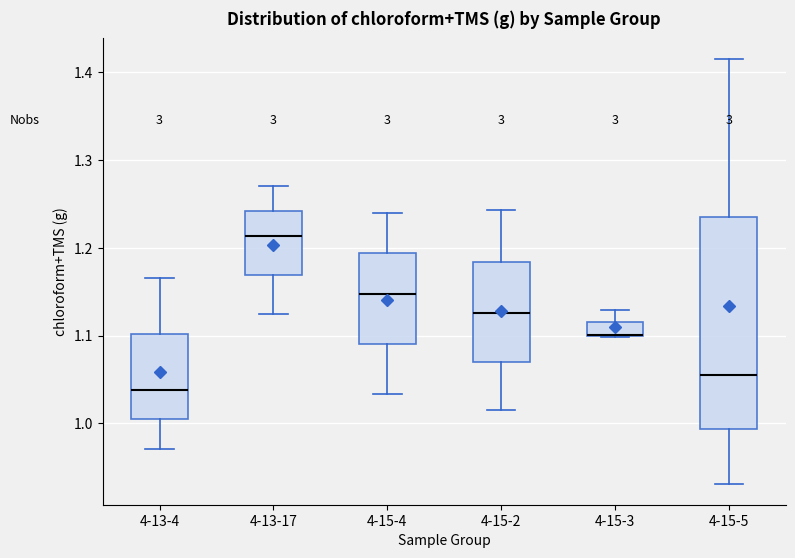

Reading left to right, transcribe this box plot: for each box, give where its median line is, the range the box spans, and where its two whiskers end, as read against the y-axis. The values are not printed on the chart, so give them approximately, as read against the axis.

4-13-4: median 1.04, box 1.00 to 1.10, whiskers 0.97 to 1.17
4-13-17: median 1.21, box 1.17 to 1.24, whiskers 1.12 to 1.27
4-15-4: median 1.15, box 1.09 to 1.19, whiskers 1.03 to 1.24
4-15-2: median 1.13, box 1.07 to 1.18, whiskers 1.02 to 1.24
4-15-3: median 1.10 (drawn on the box's lower edge), box 1.10 to 1.12, whiskers 1.10 to 1.13
4-15-5: median 1.06, box 0.99 to 1.24, whiskers 0.93 to 1.41